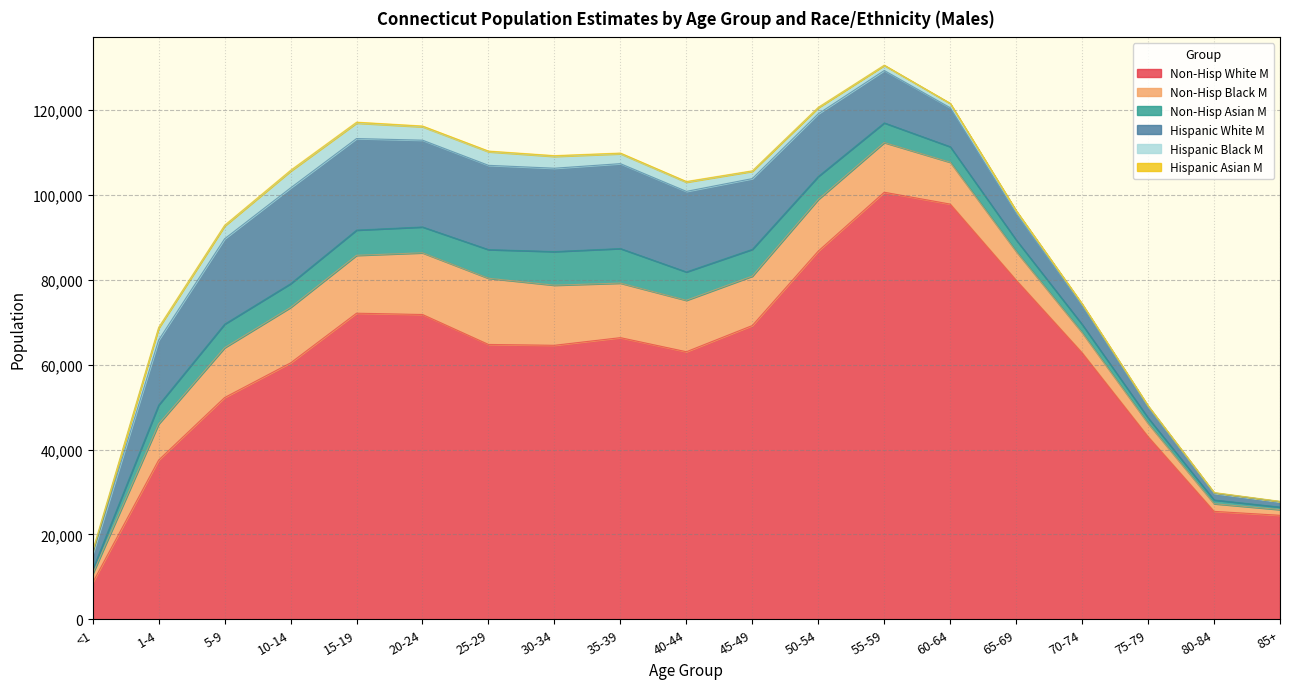

Reading left to right, transcribe all the data shown in this chart.

Non-Hisp White M: 8651	37538	52277	60445	72160	71852	64789	64595	66395	63075	69253	86808	100675	97880	79944	62812	43042	25444	24514
Non-Hisp Black M: 2037	8511	11742	13074	13639	14544	15605	14164	12858	12122	11645	12179	11717	9864	6766	4760	3114	1809	1339
Non-Hisp Asian M: 1011	4455	5562	5596	5951	6093	6758	7931	8149	6693	6320	5414	4635	3661	2728	1939	1321	874	599
Hispanic White M: 3614	15320	20122	22579	21581	20459	19866	19648	20012	18987	16671	14773	12346	9190	6243	4448	2609	1586	1246
Hispanic Black M: 788	2801	3006	3940	3646	3154	3199	2784	2328	2166	1715	1420	1188	997	619	355	205	149	97
Hispanic Asian M: 51	206	198	233	230	197	177	193	184	174	138	121	82	56	33	27	22	17	9